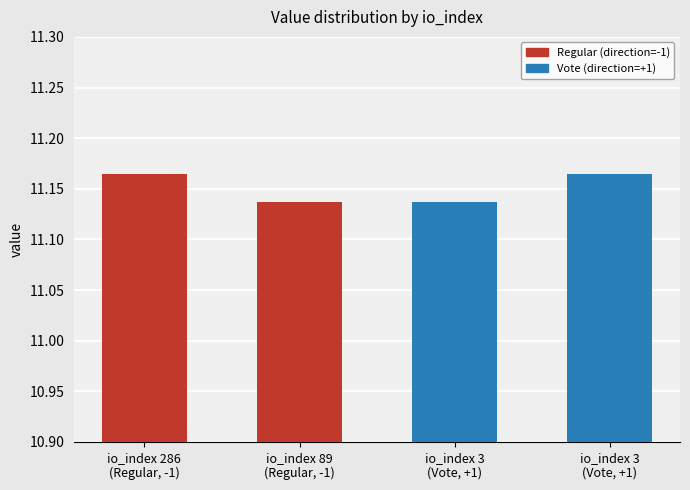

What is the value of the 2nd bar from the left?

11.1